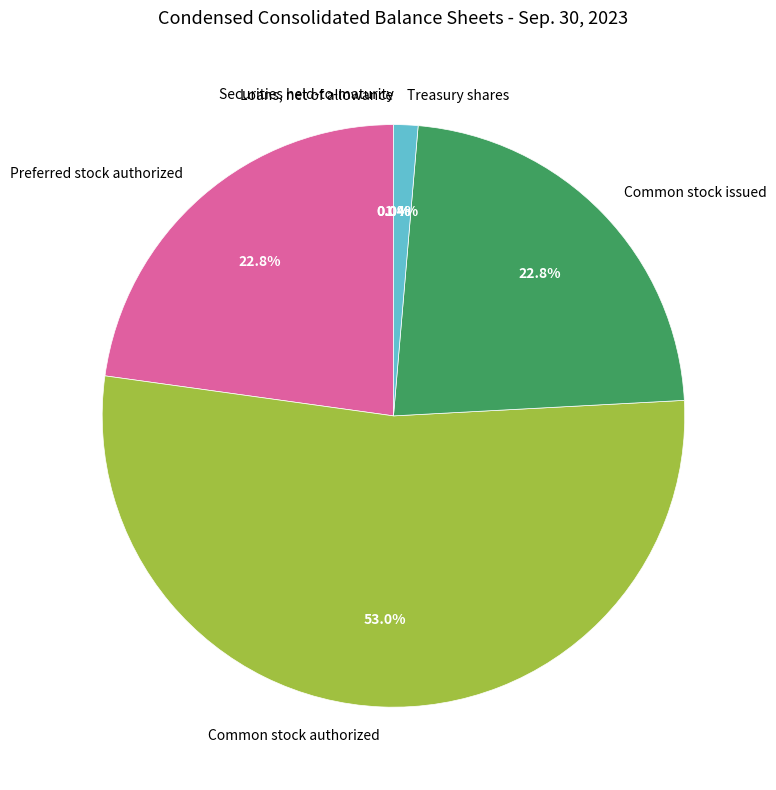

Between Common stock authorized and Treasury shares, which is larger?

Common stock authorized